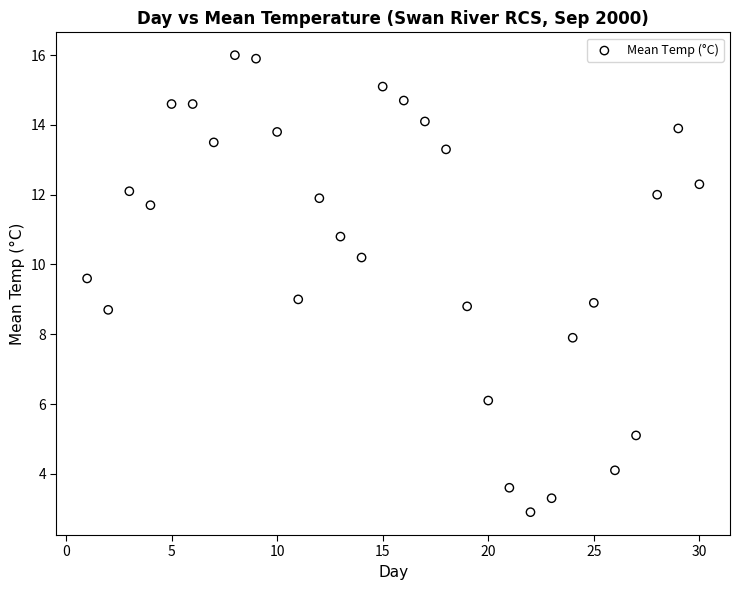

What is the range of Y values (max minus min)?

13.1